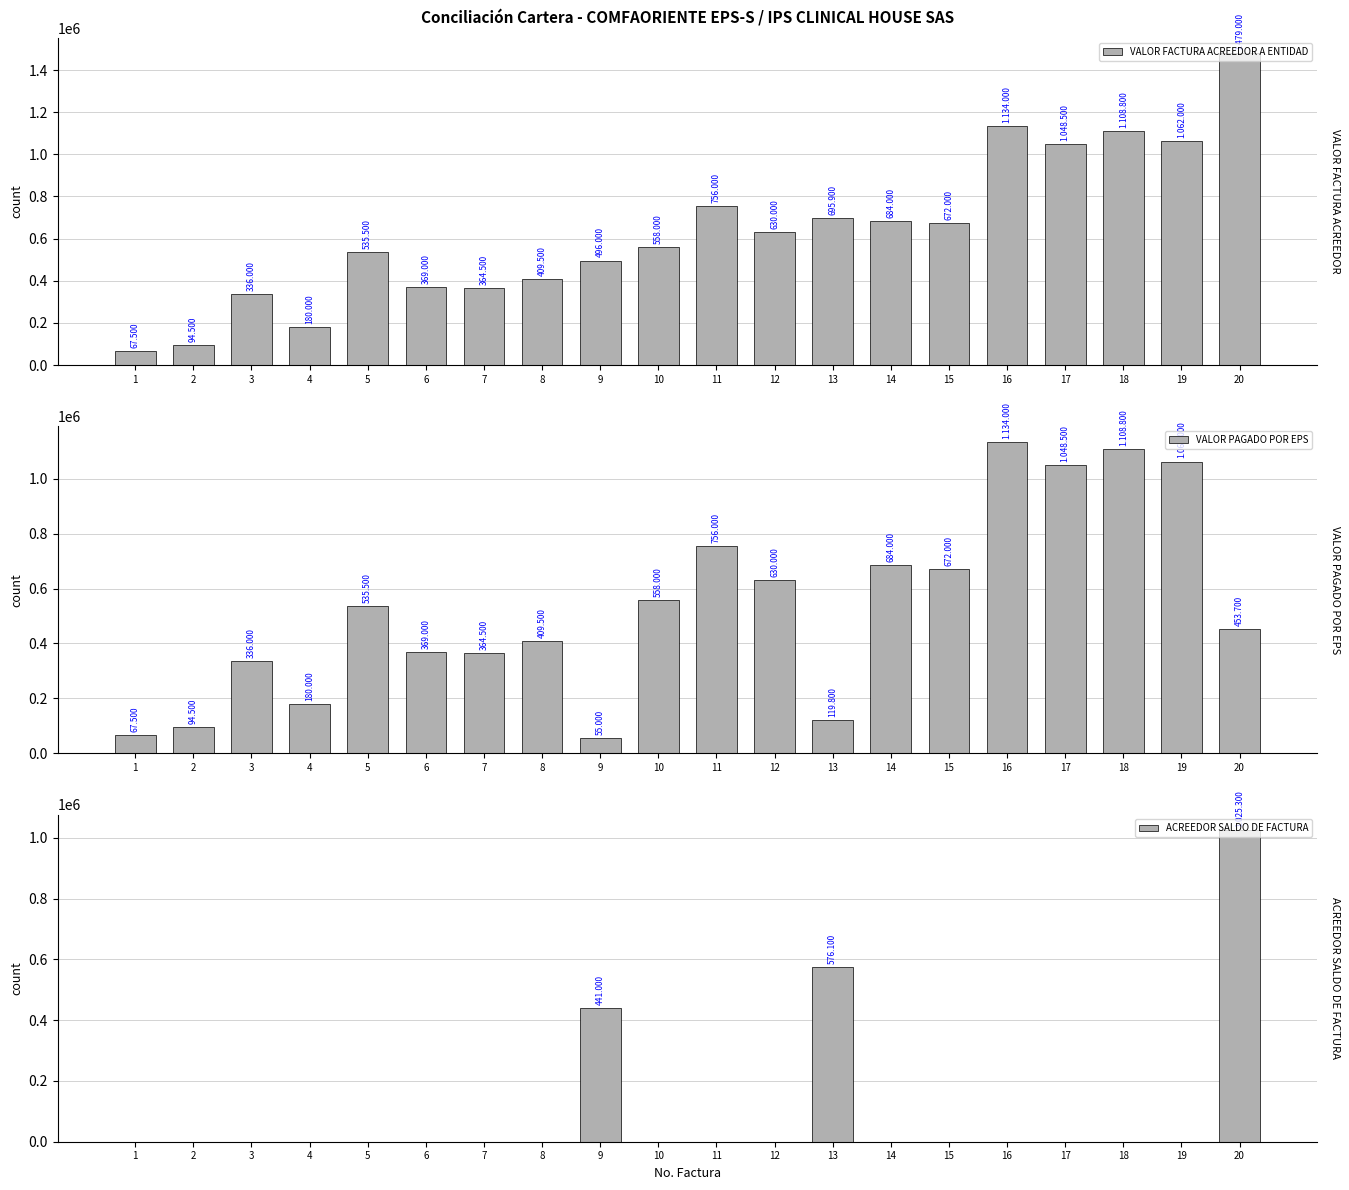

List the series in order of their overall mean, lowest first.

ACREEDOR SALDO DE FACTURA, VALOR PAGADO POR EPS, VALOR FACTURA ACREEDOR A ENTIDAD